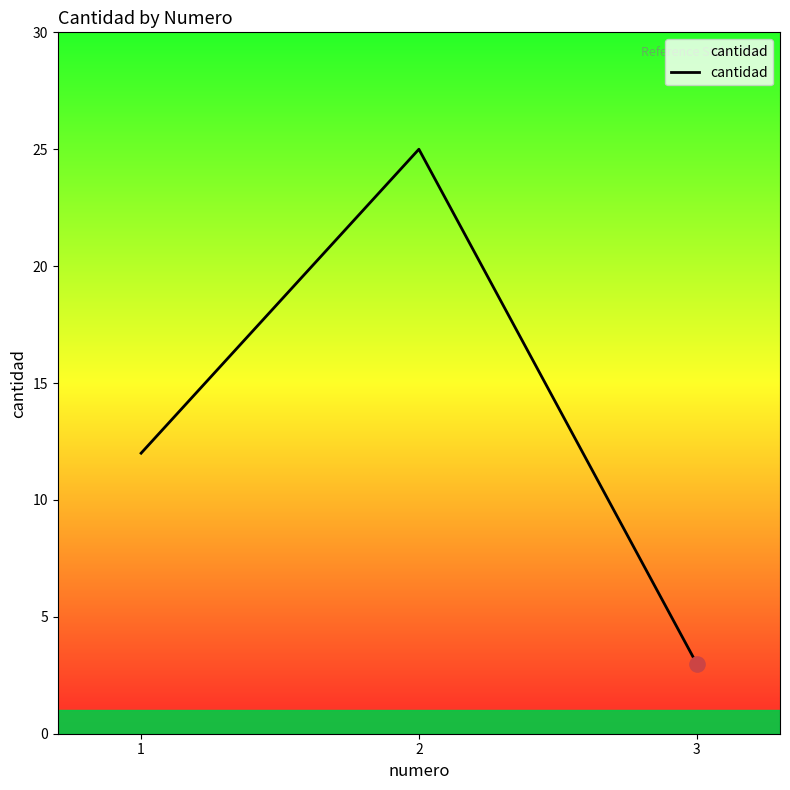

Between 2 and 3, which is larger?

2